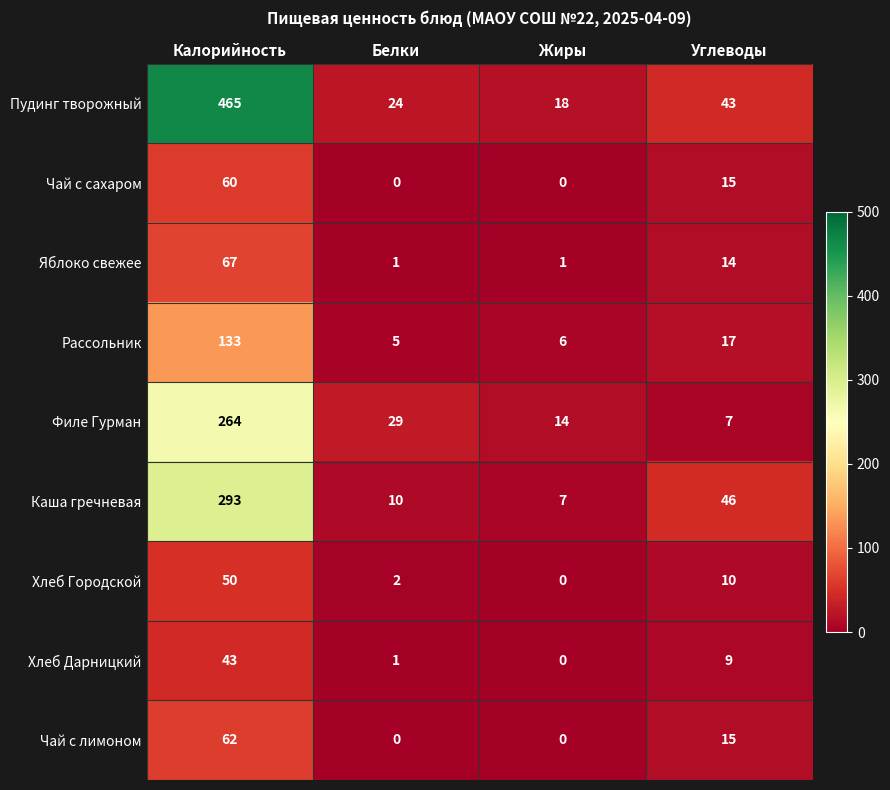

Which series changed the most between Калорийность and Углеводы?

Пудинг творожный